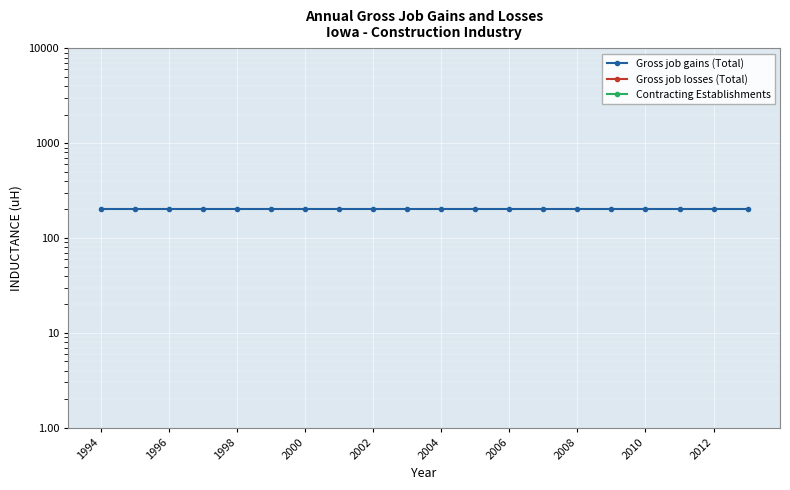

Between 2004 and 15, which series saw the biggest shift?

Gross job gains (Total)